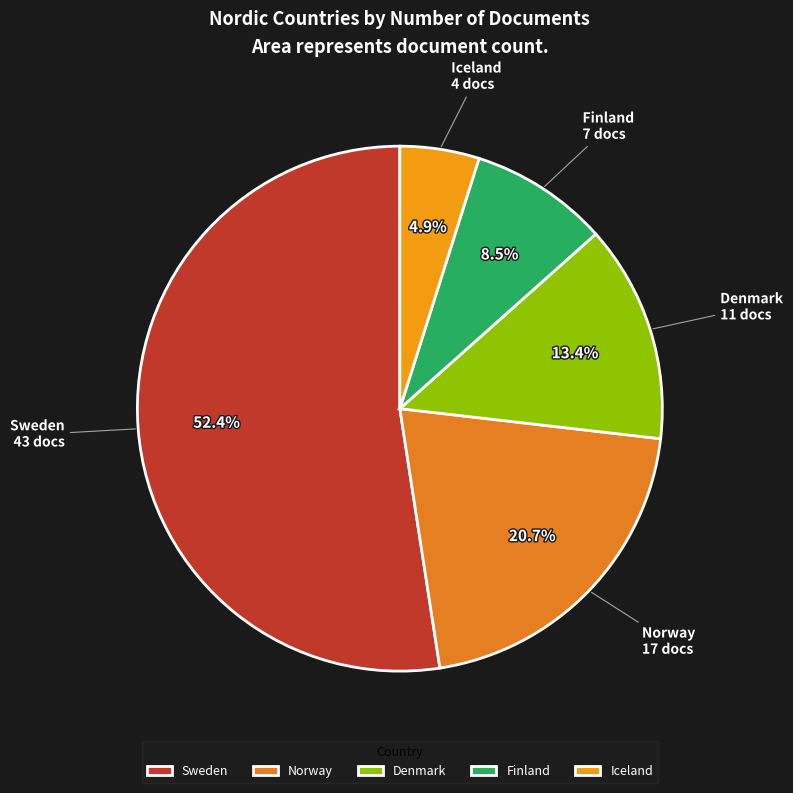

Does Finland represent more than half of the total?

No